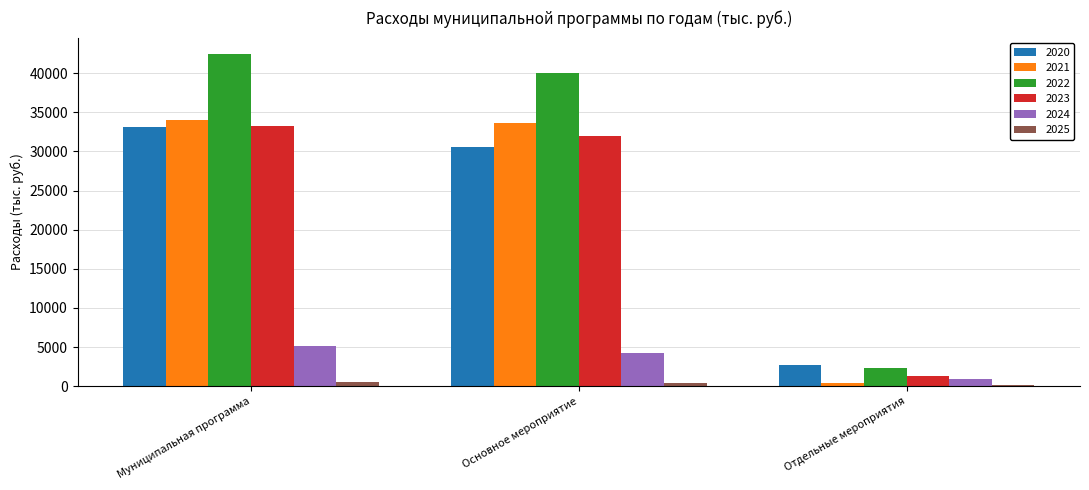

What is the difference between the maximum and second lowest values in the 2025 series?

200.0